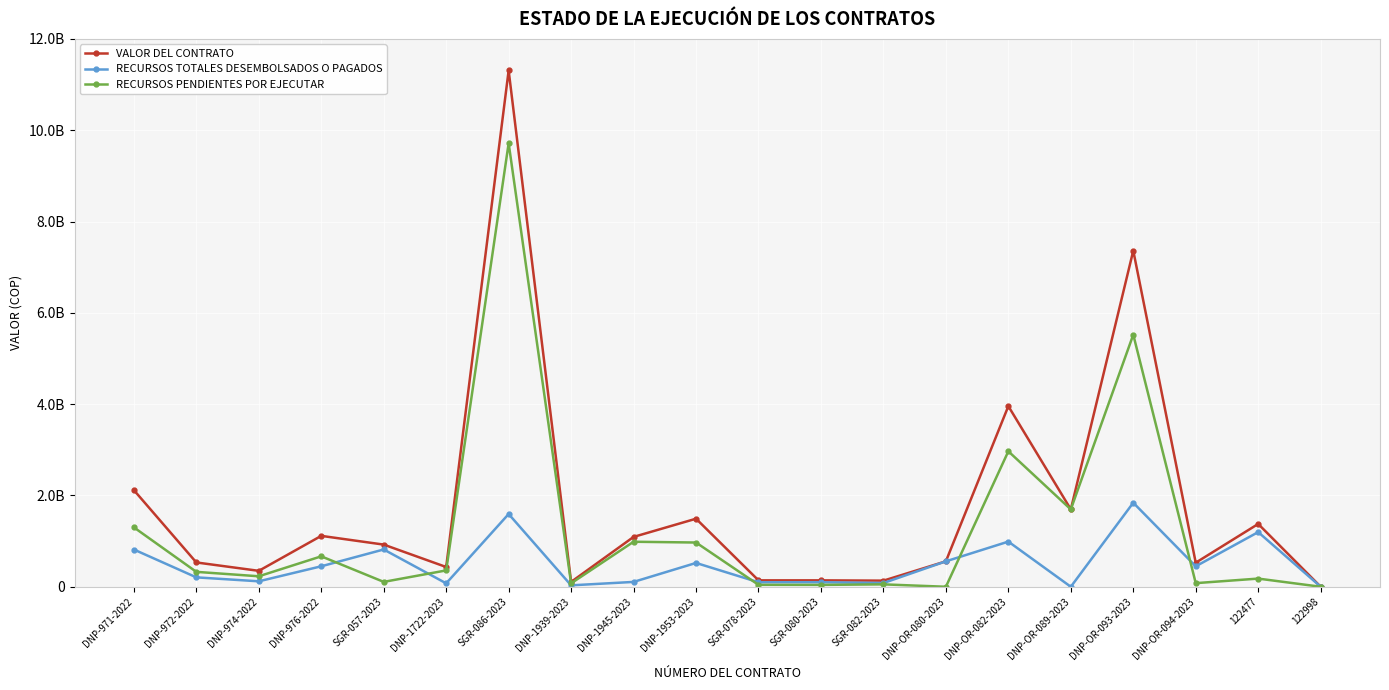

At which label does RECURSOS PENDIENTES POR EJECUTAR reach its peak?

SGR-086-2023